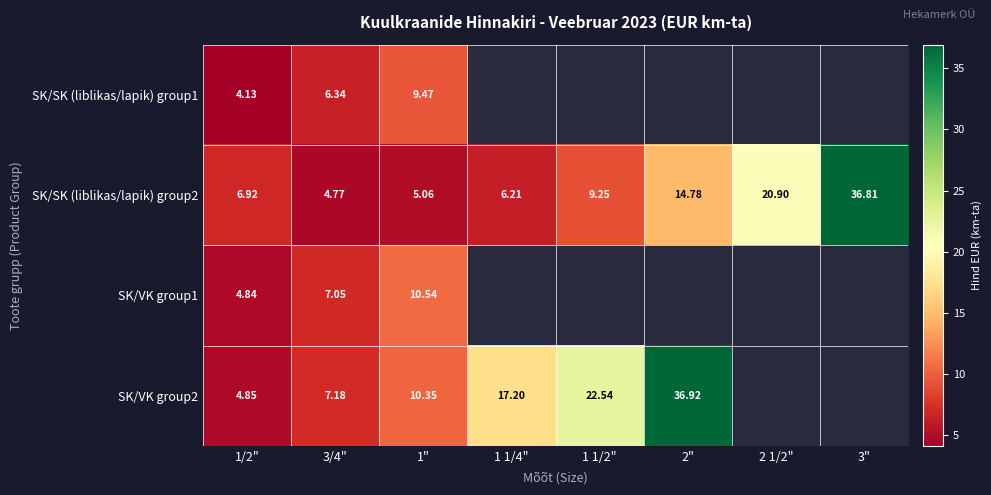

What is the difference between the highest and lowest values at 1"?

5.5